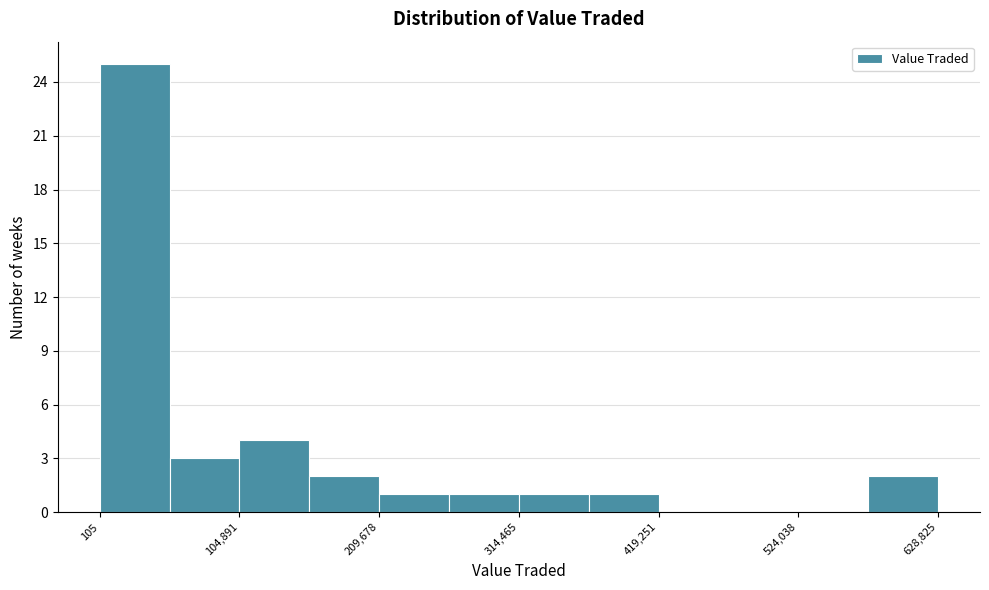

Around what value on the x-axis is the tallest bar? Give the approximate position of its centre, as read against the axis.

20000